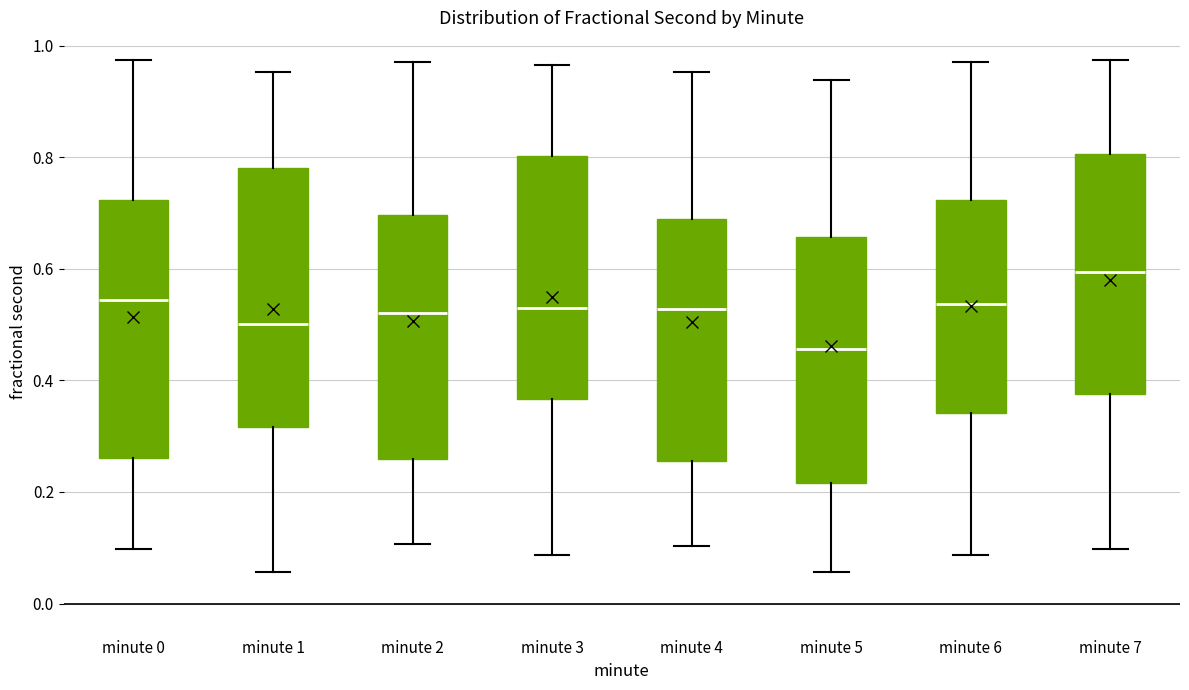

Reading left to right, read every box against the y-axis: the position of its median line, the range the box covers, and the ends of its whiskers. The values are not printed on the chart, so give them approximately, as read against the axis.

minute 0: median 0.54, box 0.26 to 0.72, whiskers 0.10 to 0.98
minute 1: median 0.50, box 0.32 to 0.78, whiskers 0.06 to 0.96
minute 2: median 0.52, box 0.26 to 0.70, whiskers 0.10 to 0.98
minute 3: median 0.52, box 0.36 to 0.80, whiskers 0.08 to 0.96
minute 4: median 0.52, box 0.26 to 0.68, whiskers 0.10 to 0.96
minute 5: median 0.46, box 0.22 to 0.66, whiskers 0.06 to 0.94
minute 6: median 0.54, box 0.34 to 0.72, whiskers 0.08 to 0.98
minute 7: median 0.60, box 0.38 to 0.80, whiskers 0.10 to 0.98